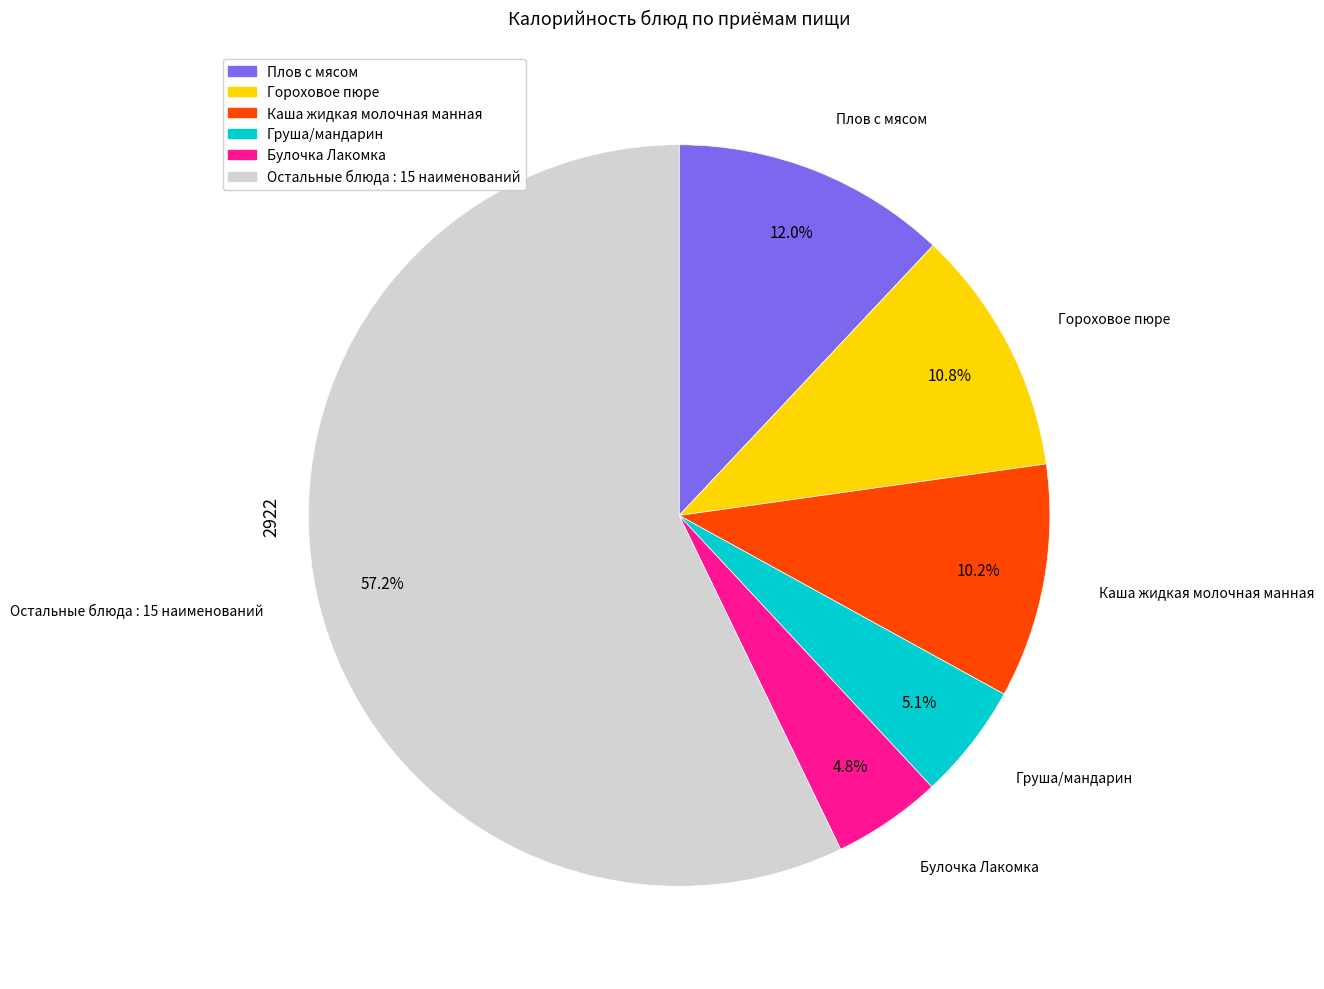

Does any single category account for the majority?

Yes